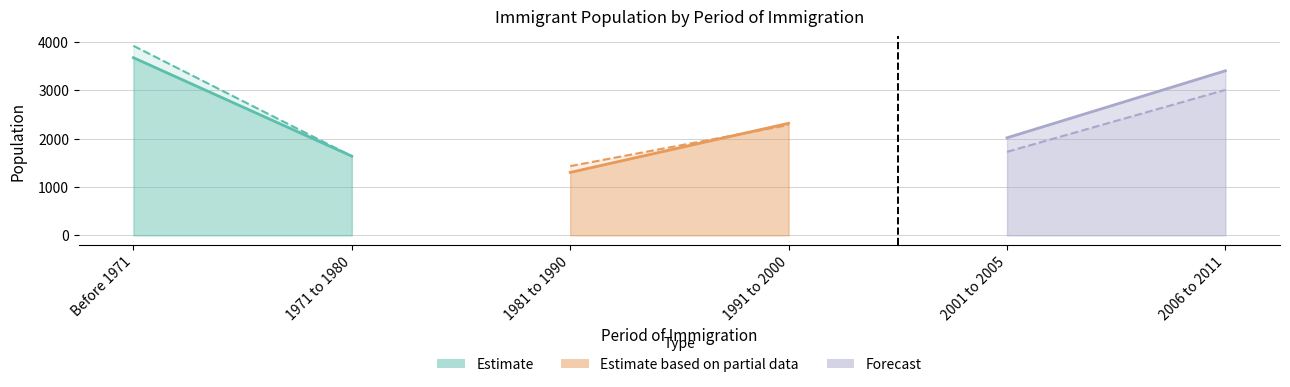

True or false: Female has a value of 1036 at 2006 to 2011.

False